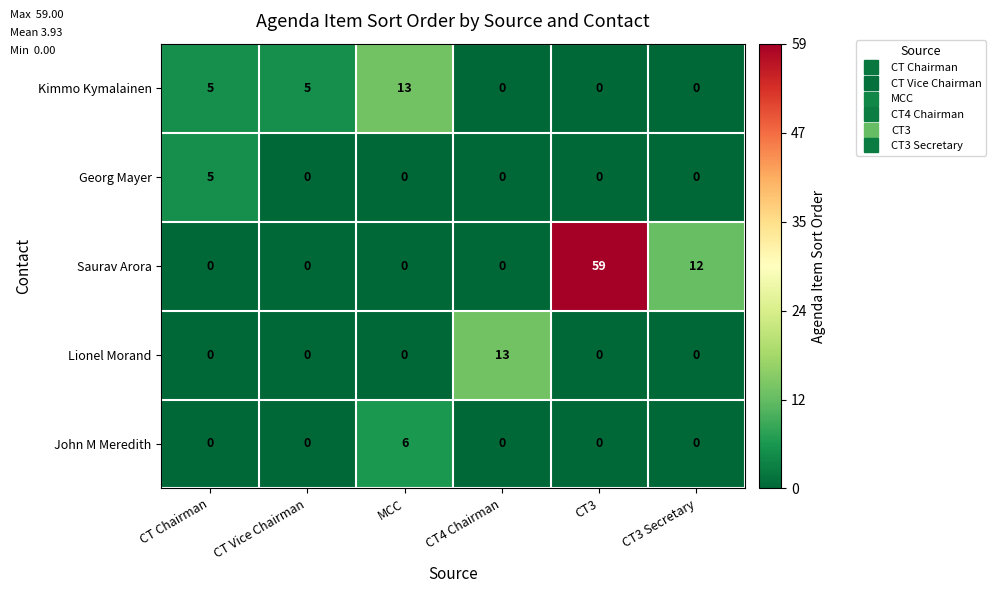

Is it true that John M Meredith equals 0 at CT3 Secretary?

True